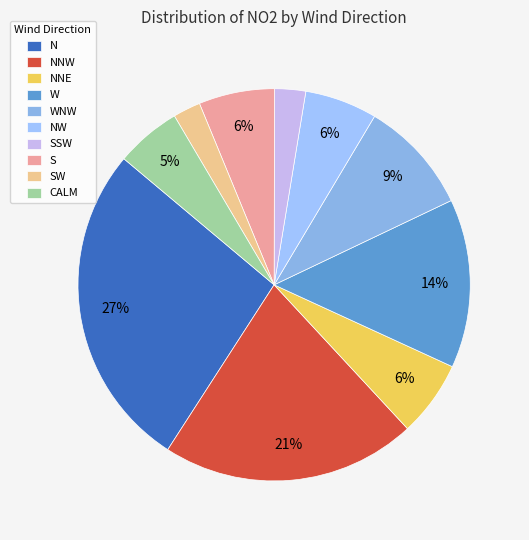

Count the number of slices in the pie.

10